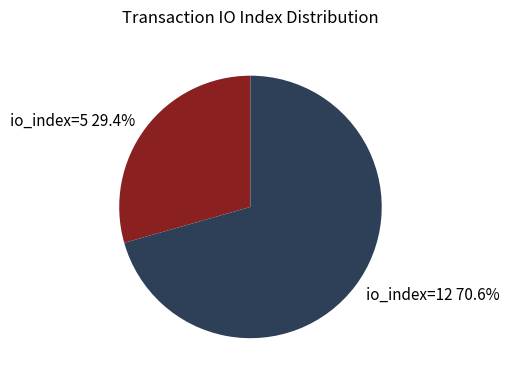

Which slice is the smallest?

io_index=5